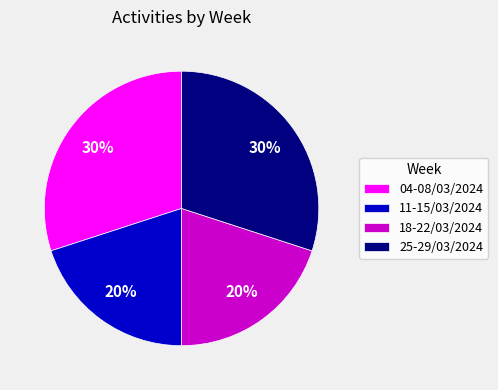

How many segments does this pie chart have?

4